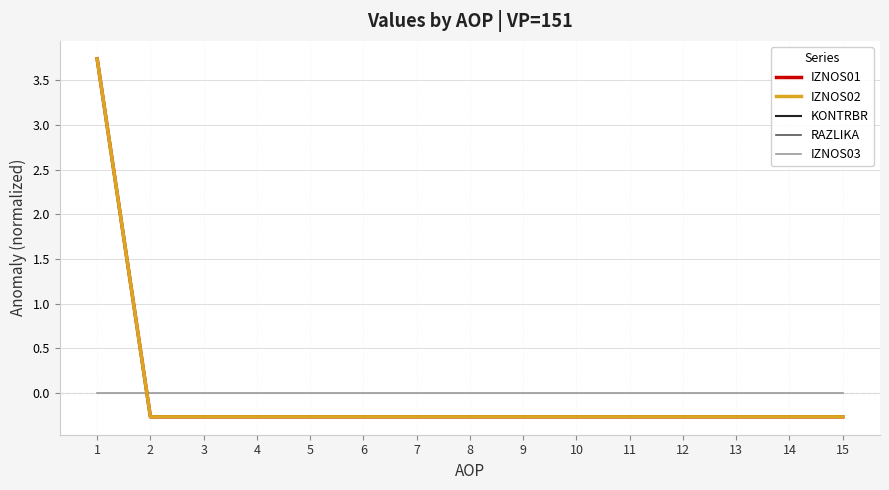

Does the chart have visible grid lines?

Yes